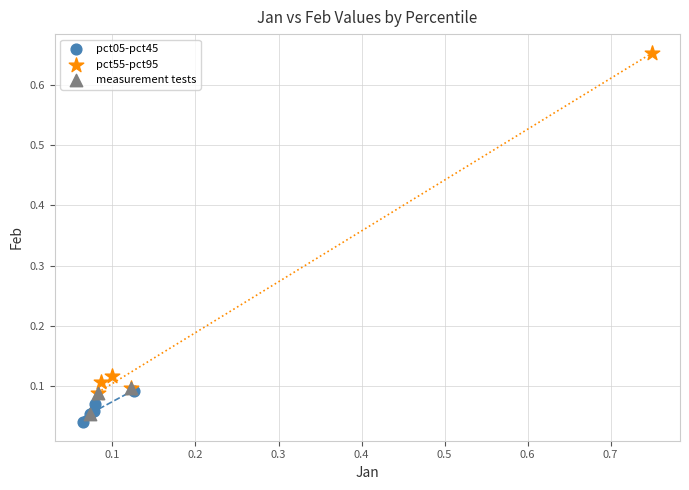

Which series reaches the maximum Y coordinate?

pct55-pct95